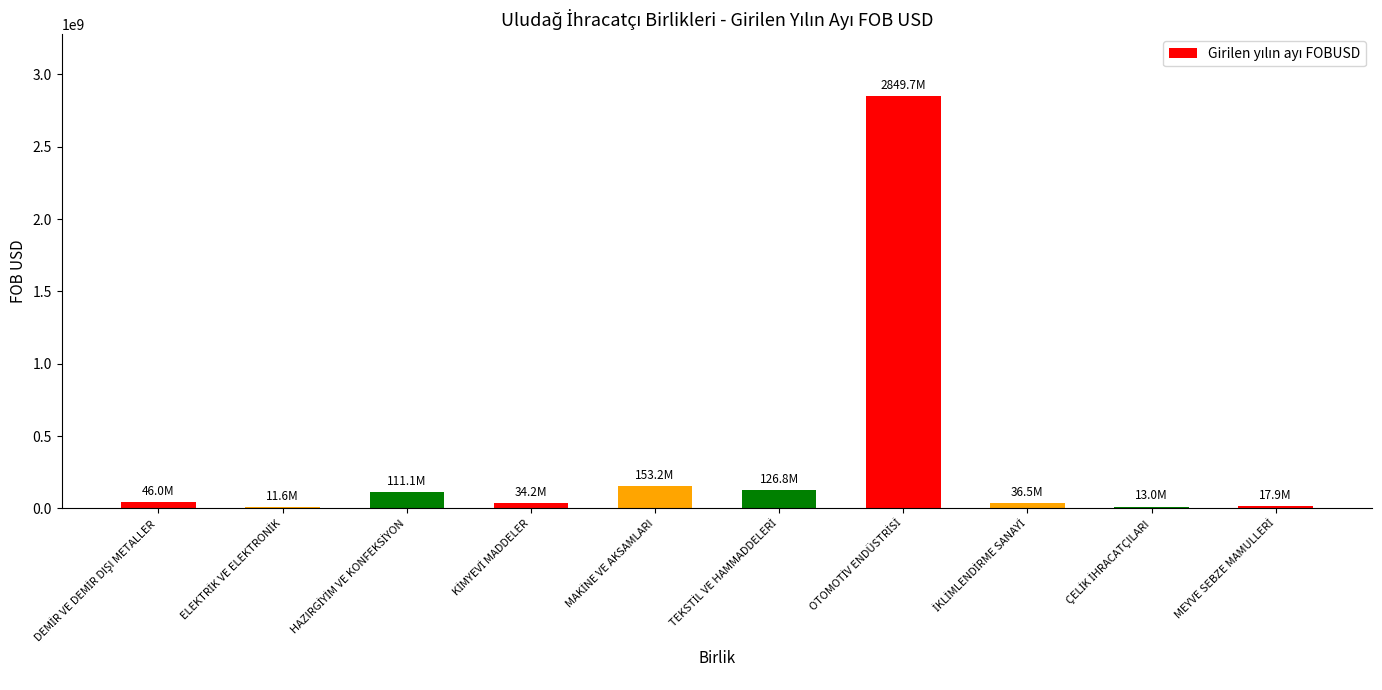

What is the maximum value shown in the chart?

2849660978.6